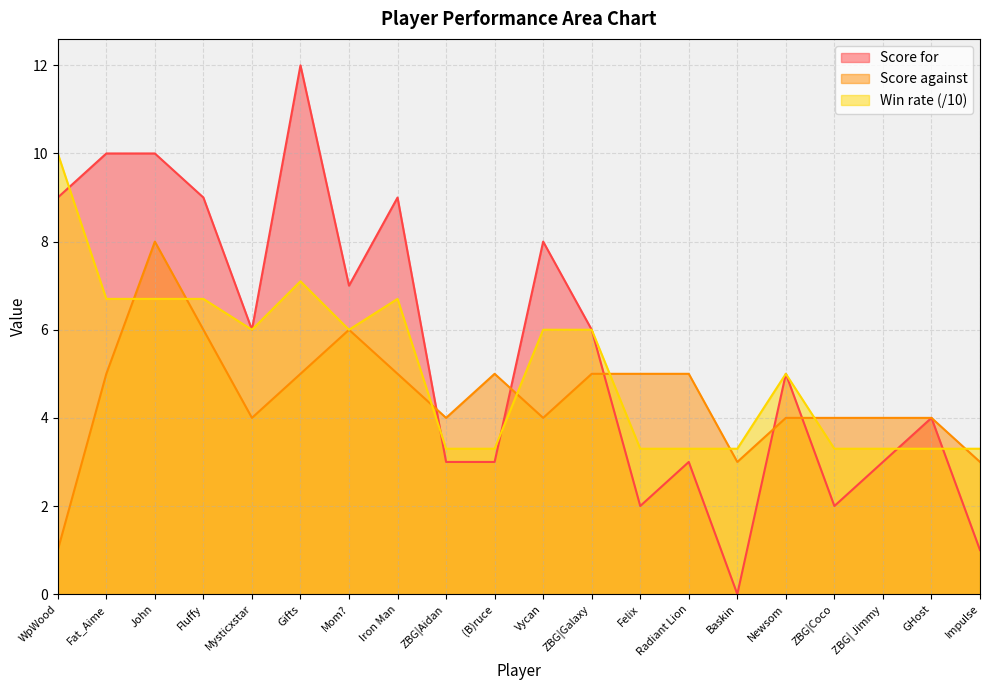

At which label is Win rate closest to 6?

Mysticxstar